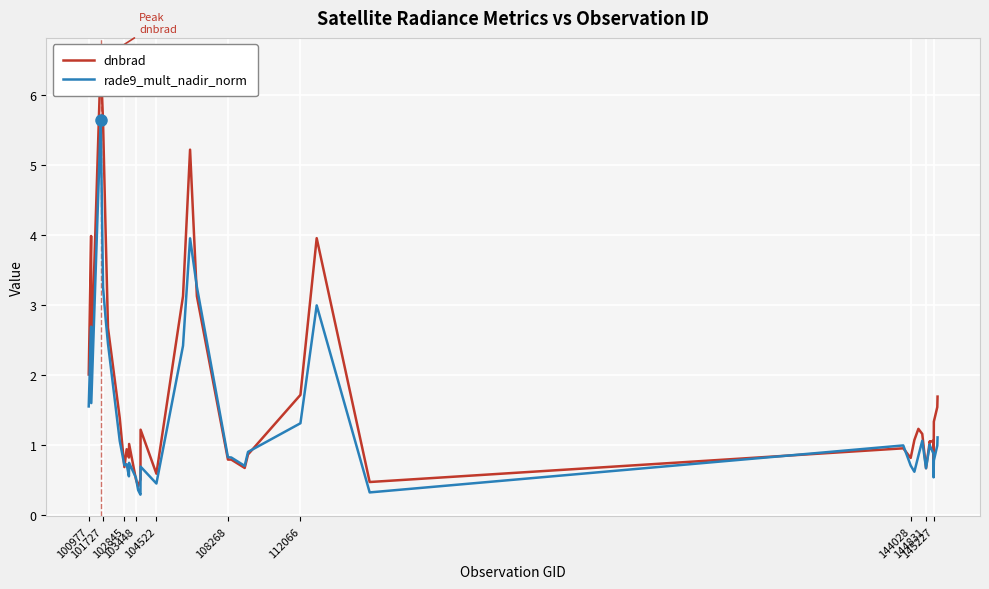

True or false: rade9_mult_nadir_norm and dnbrad intersect in this chart.

True